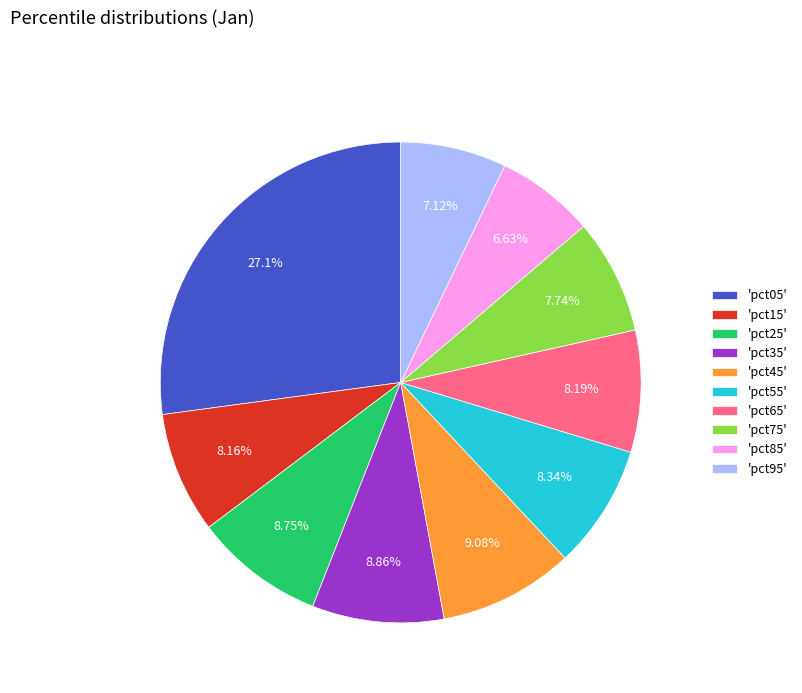

How many slices are in this pie chart?

10